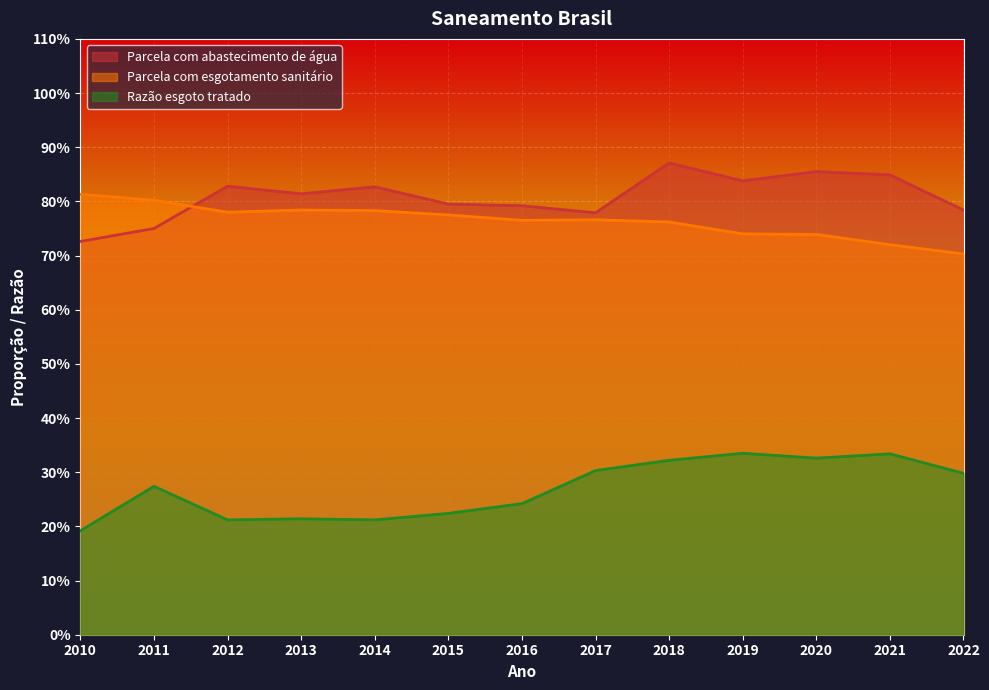

True or false: Parcela com abastecimento de água has a value of 0.9 at 2018.

True